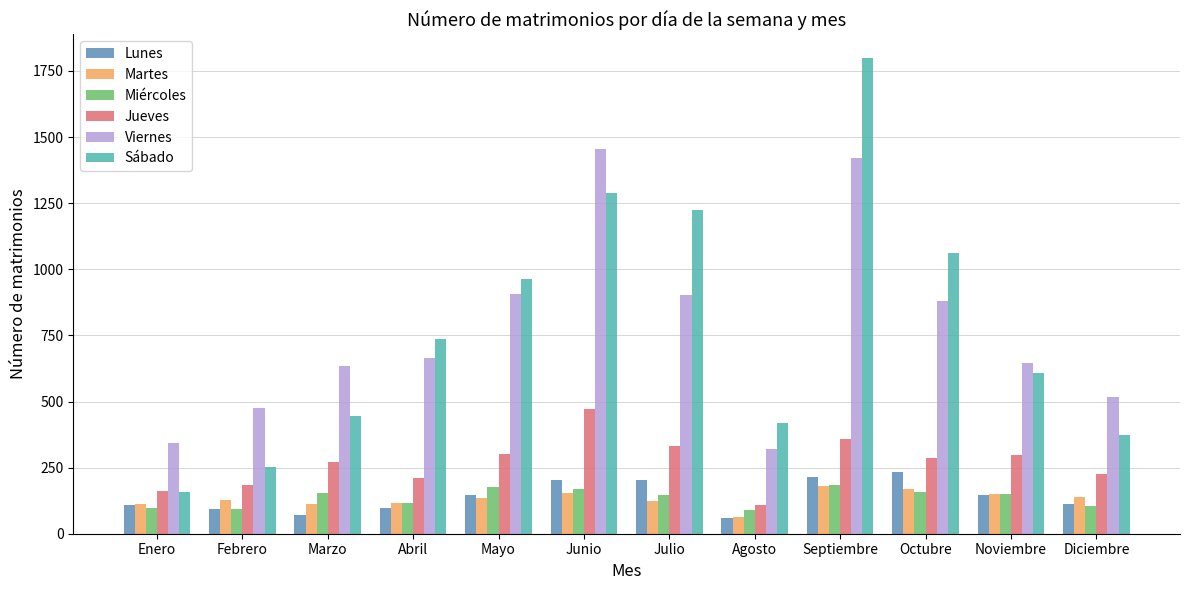

What is the approximate value of Viernes at Julio?

904